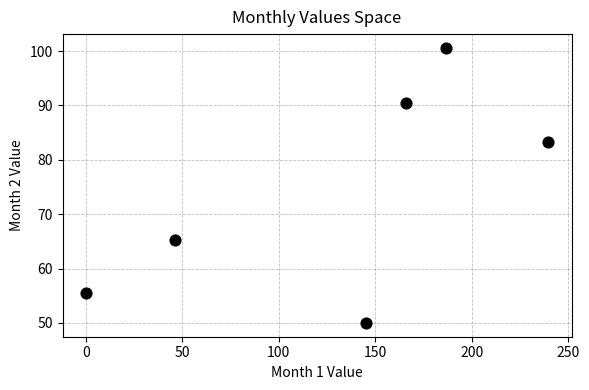

What Y value in the scatter plot is closest to 75?

83.3